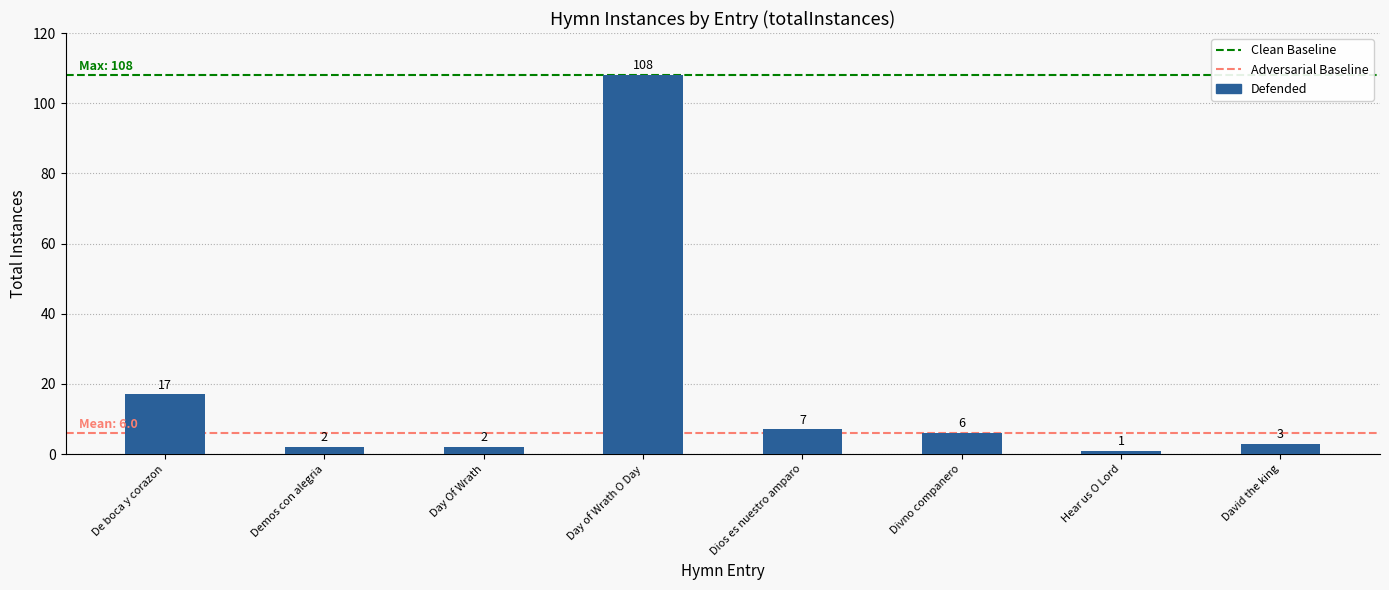

Reading left to right, extract all data points from this chart.

17	2	2	108	7	6	1	3